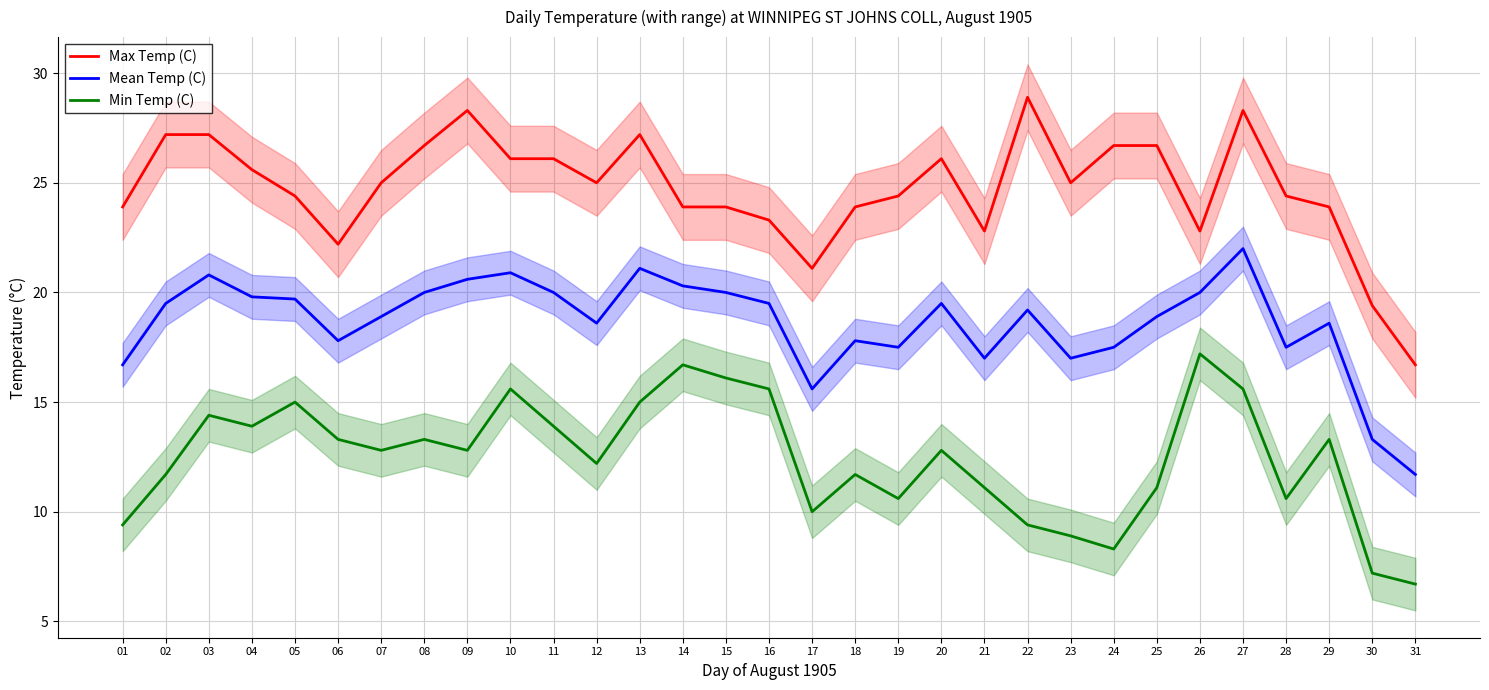

What is the total value across all series at 20?

58.4